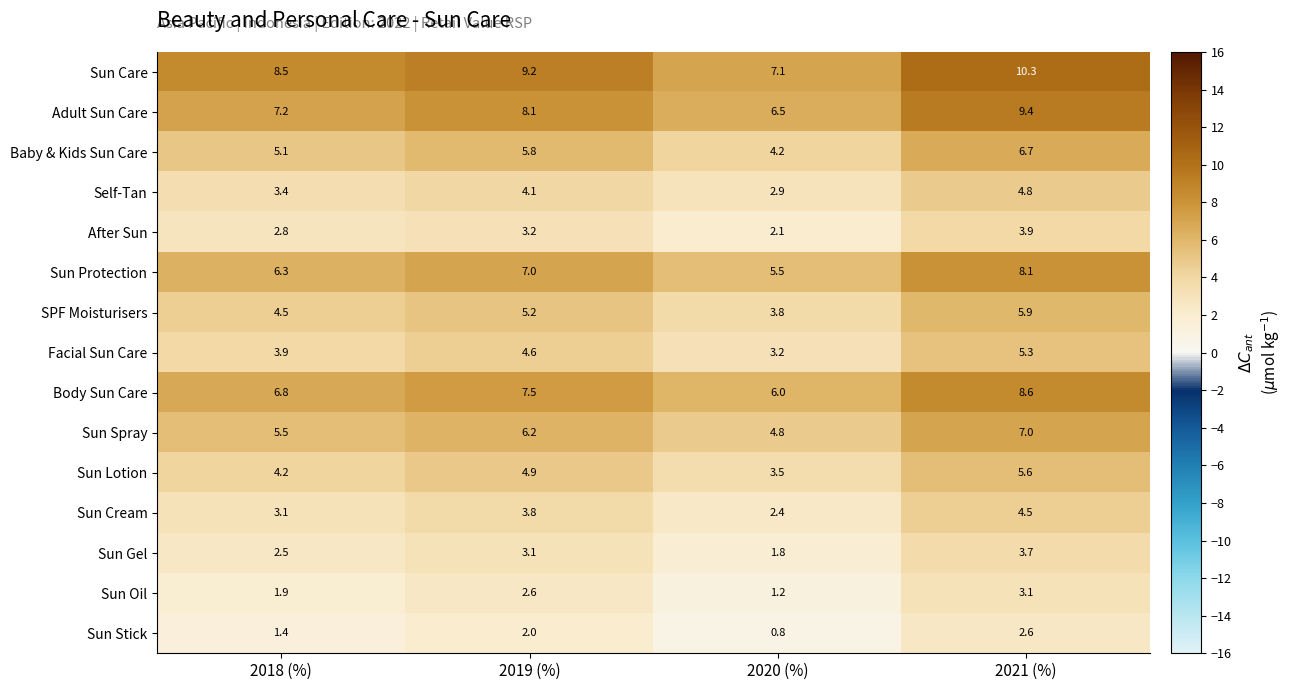

Which category has the lowest value across all series?

2020 (%)